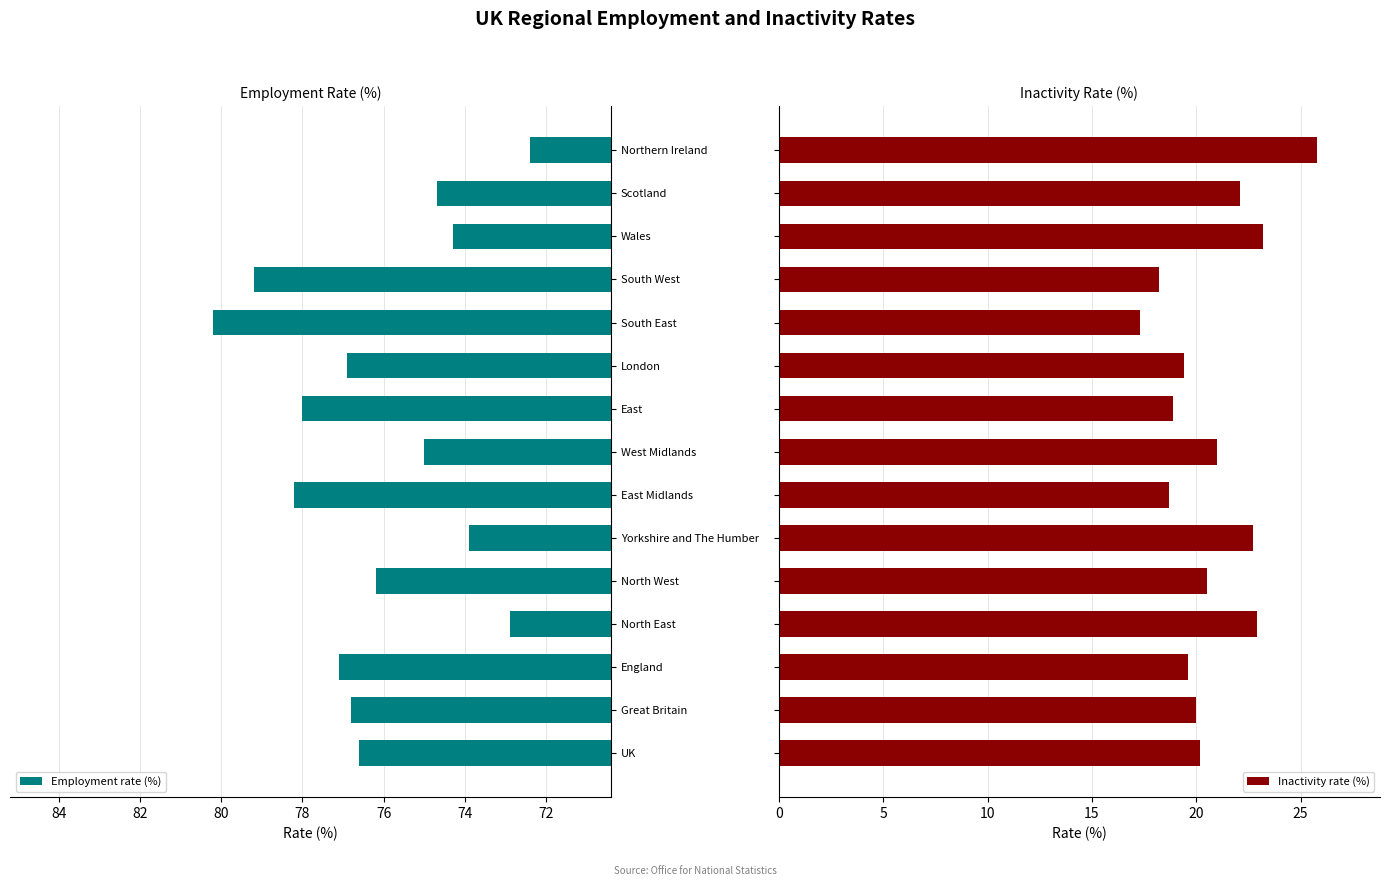

The value of Employment rate (%) at England is 19.7. True or false?

False